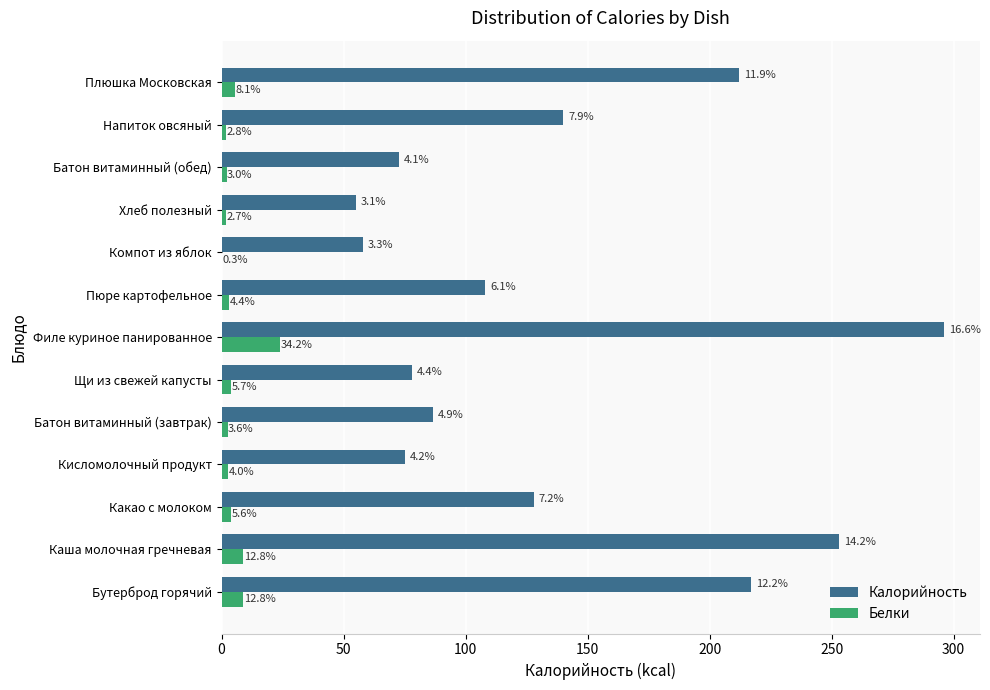

What are all the series names shown in the legend?

Калорийность, Белки